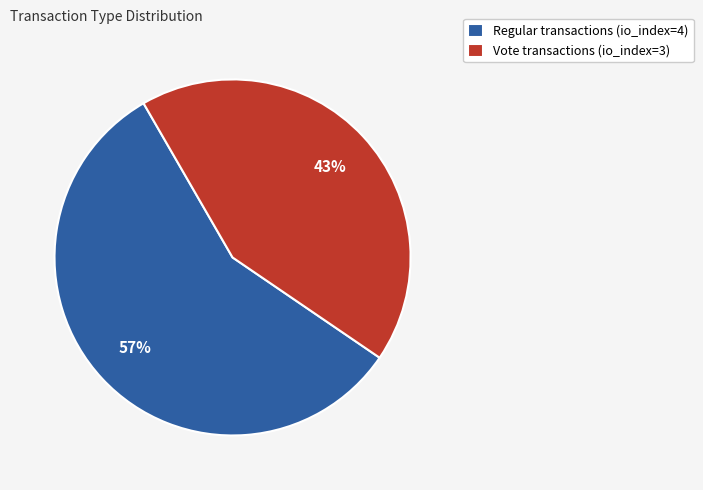

How many segments does this pie chart have?

2